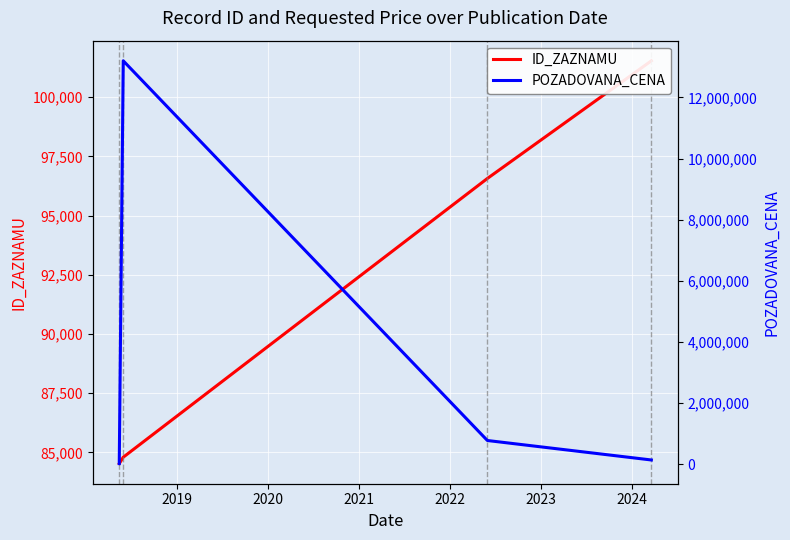

Count the number of data series in this chart.

2